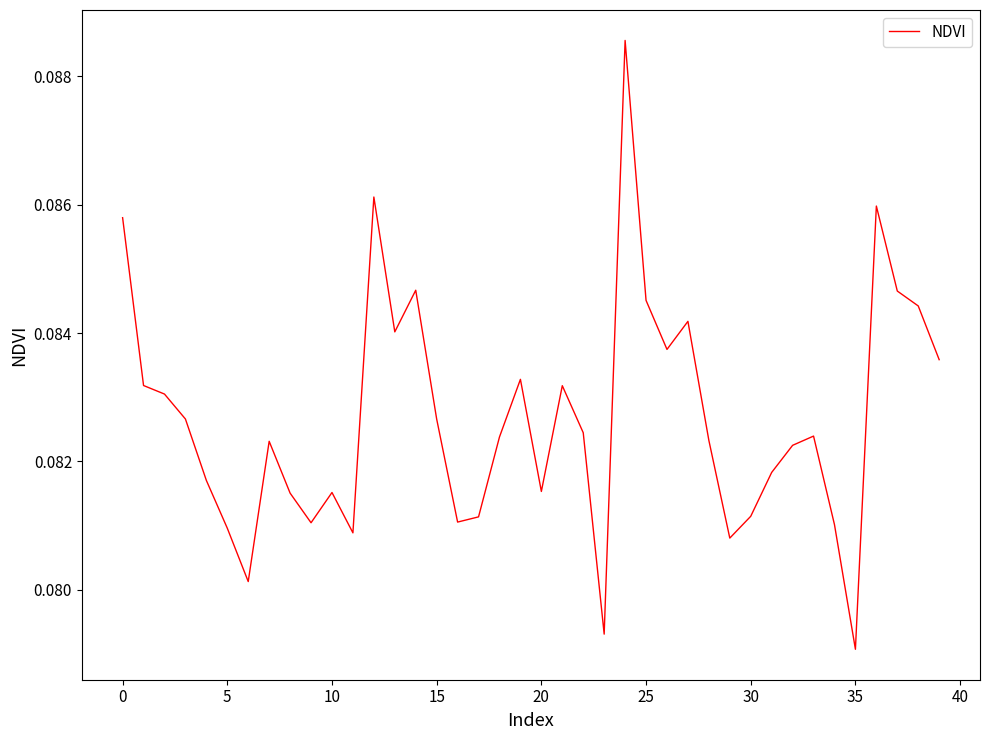

Is this an area chart (filled region under the line)?

No